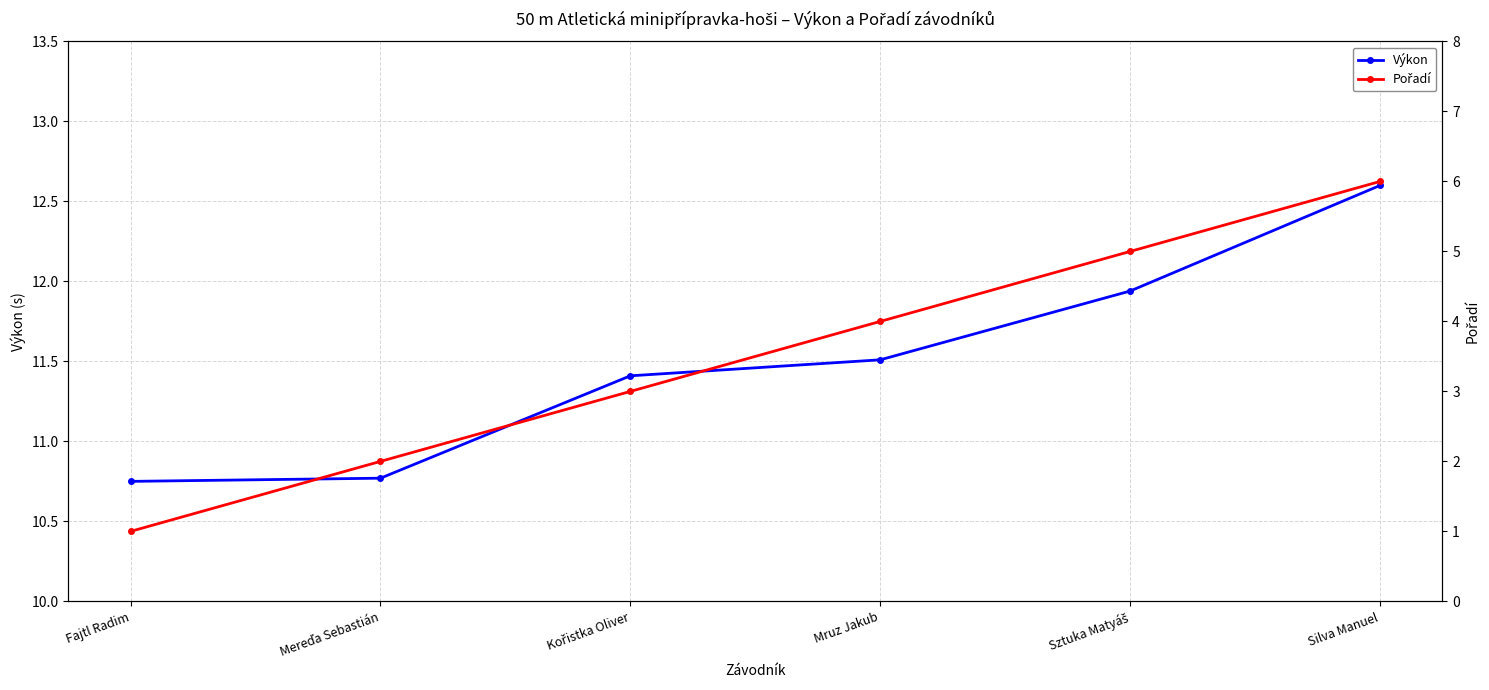

What is the approximate value of Výkon at Mereďa Sebastián?

10.8